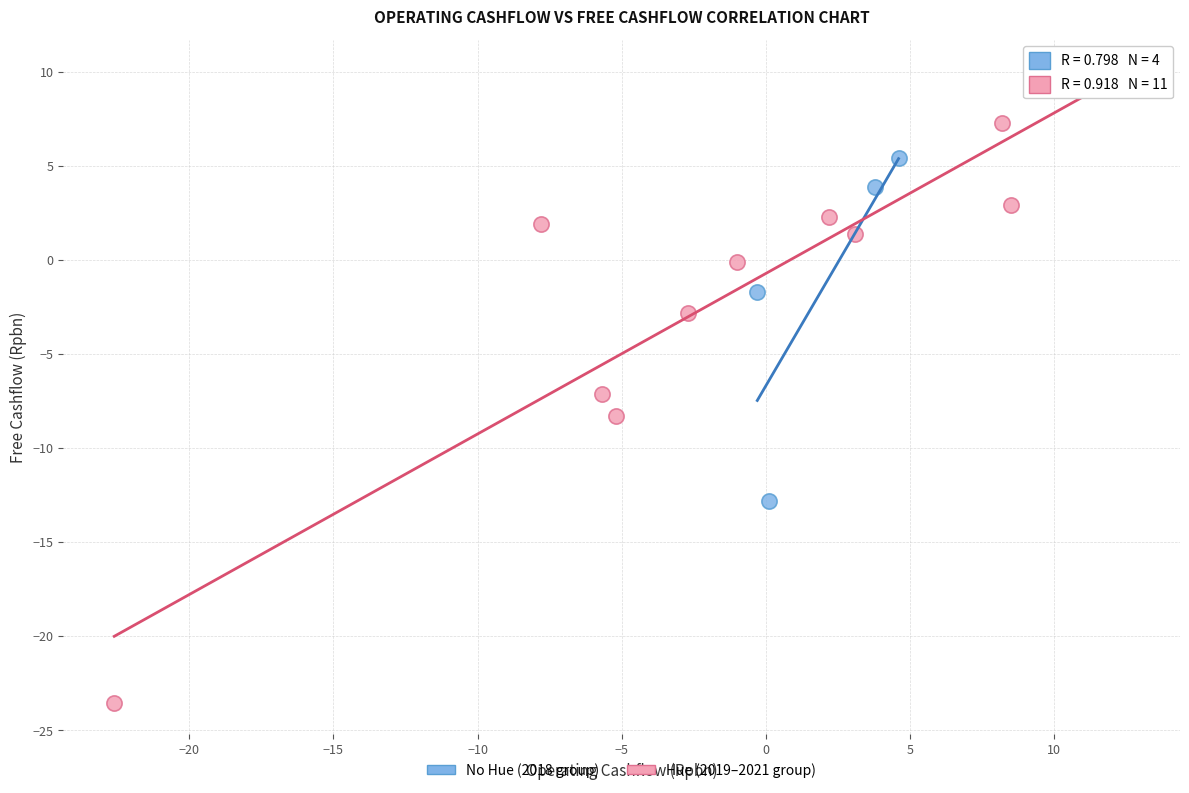

Which series contains the highest Y value?

Hue (2019–2021 group)